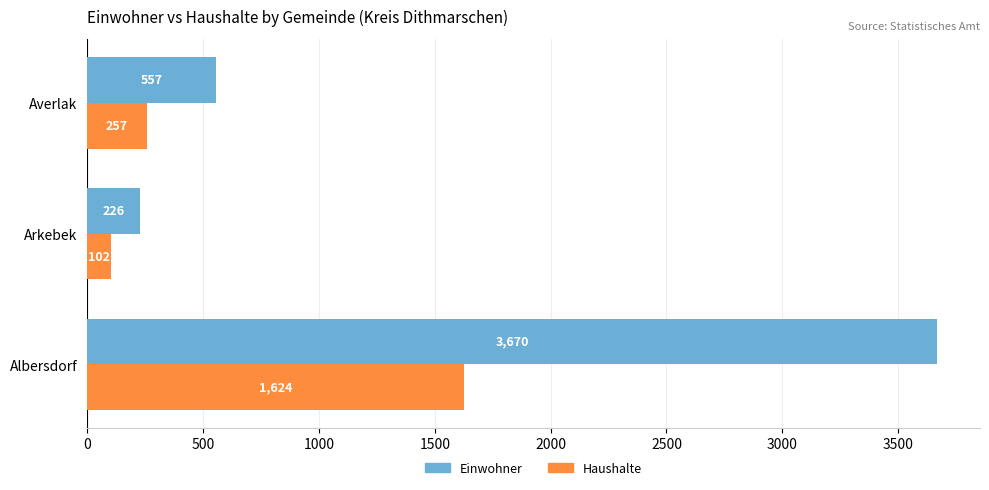

Which series has the largest total across all categories?

Einwohner